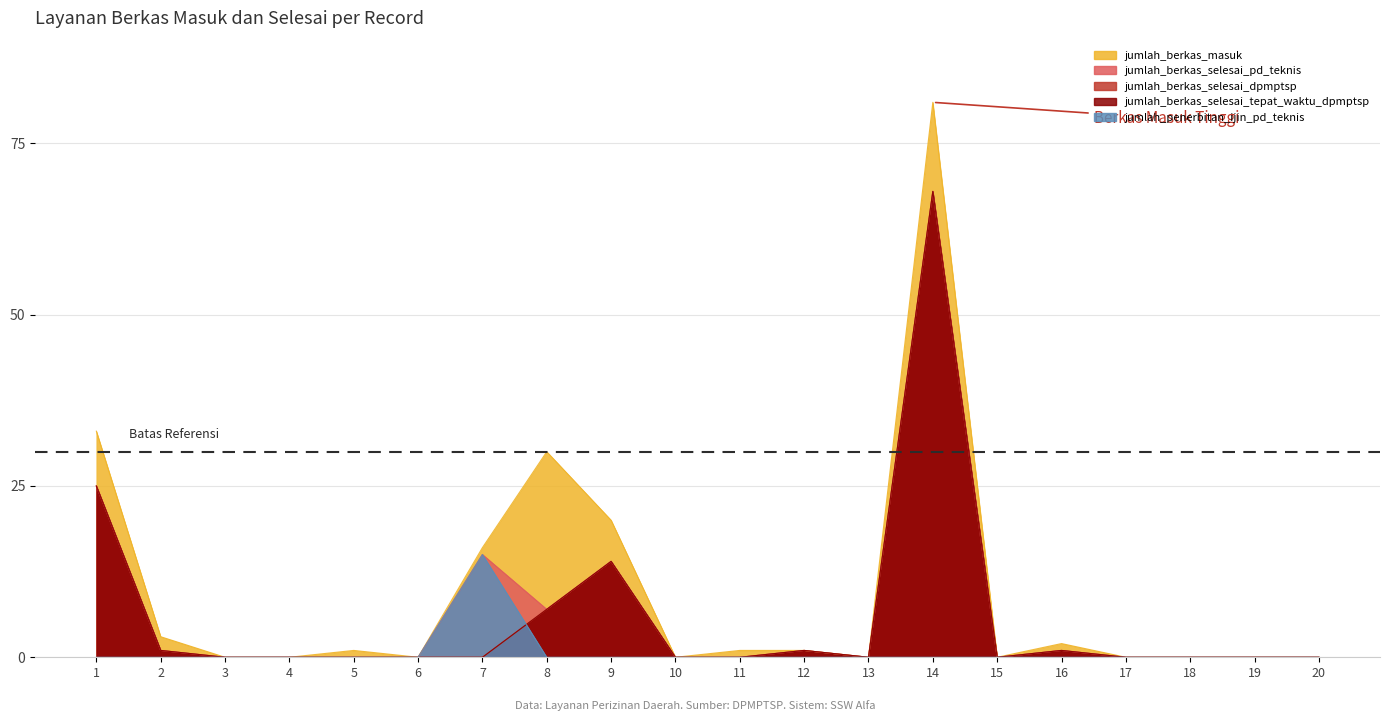

Is it true that jumlah_berkas_selesai_dpmptsp equals 1 at 16?

True